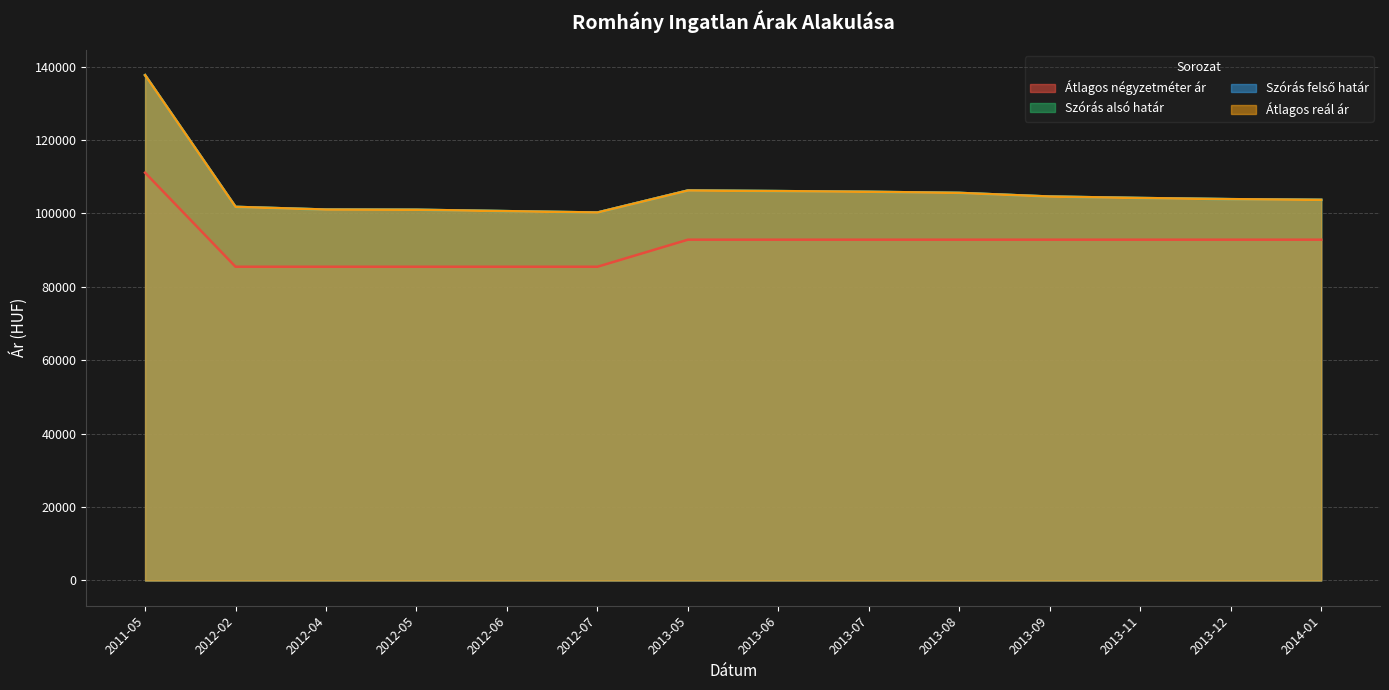

The Átlagos reál ár series shows 61118 at 2013-06. True or false?

False